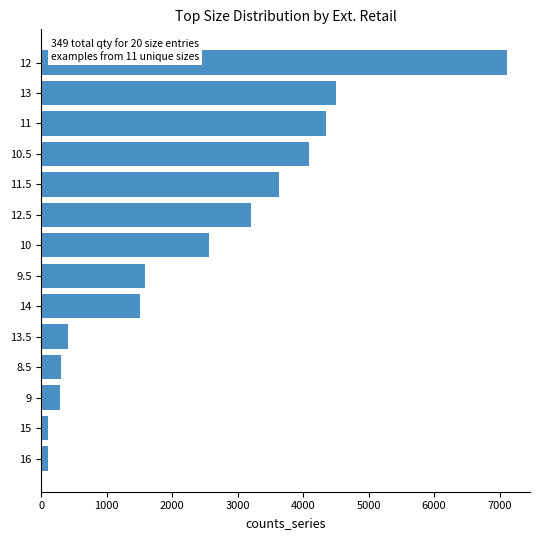

What is the maximum value shown in the chart?

7110